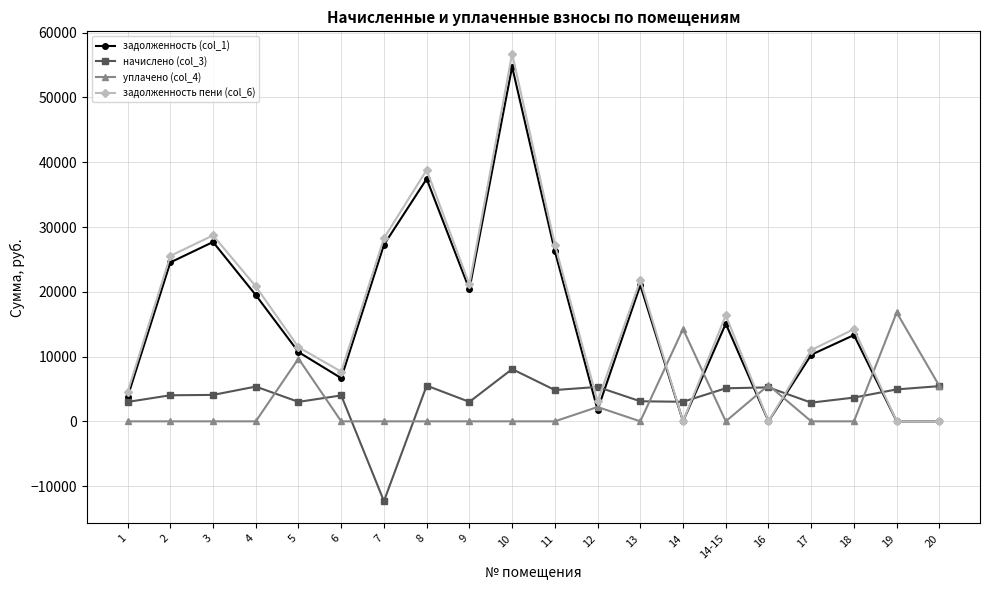

What is the maximum value shown in the chart?

56754.2